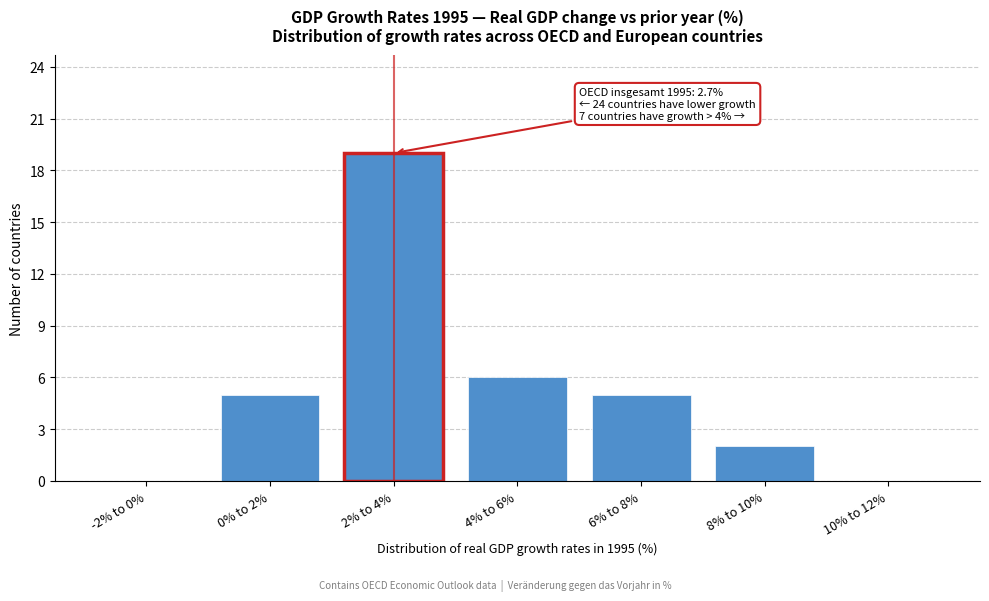

Reading left to right, list all the values displayed in this chart.

-2% to 0%=0	0% to 2%=5	2% to 4%=19	4% to 6%=6	6% to 8%=5	8% to 10%=2	10% to 12%=0